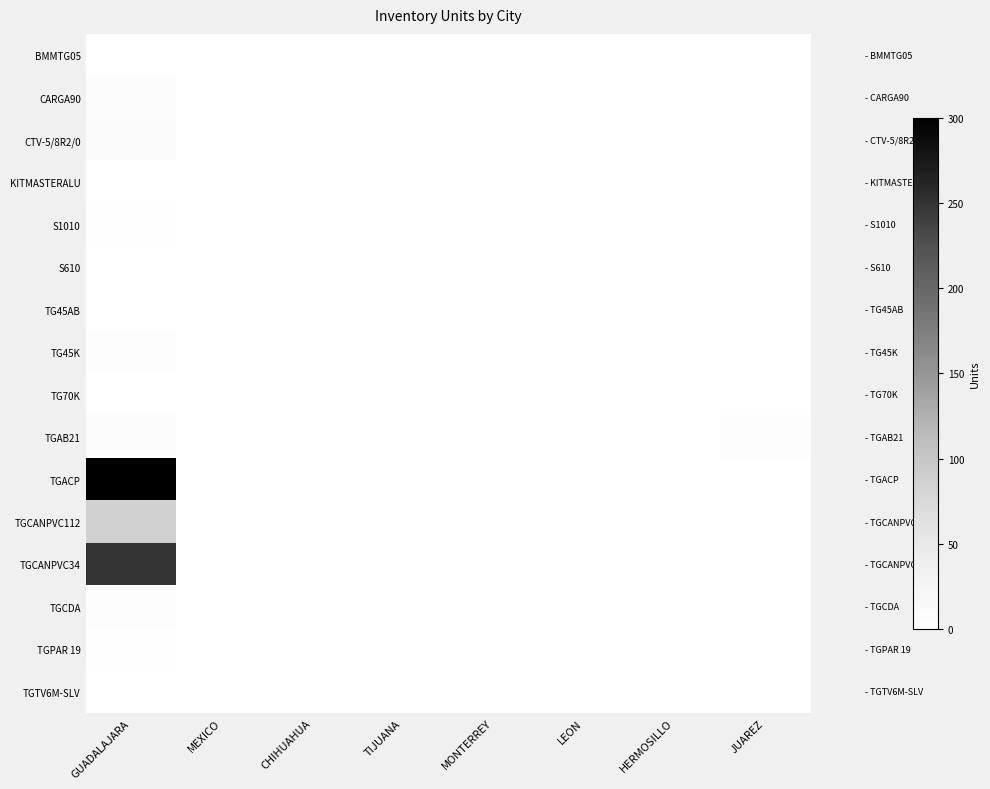

At which category is the sum across all series the highest?

GUADALAJARA